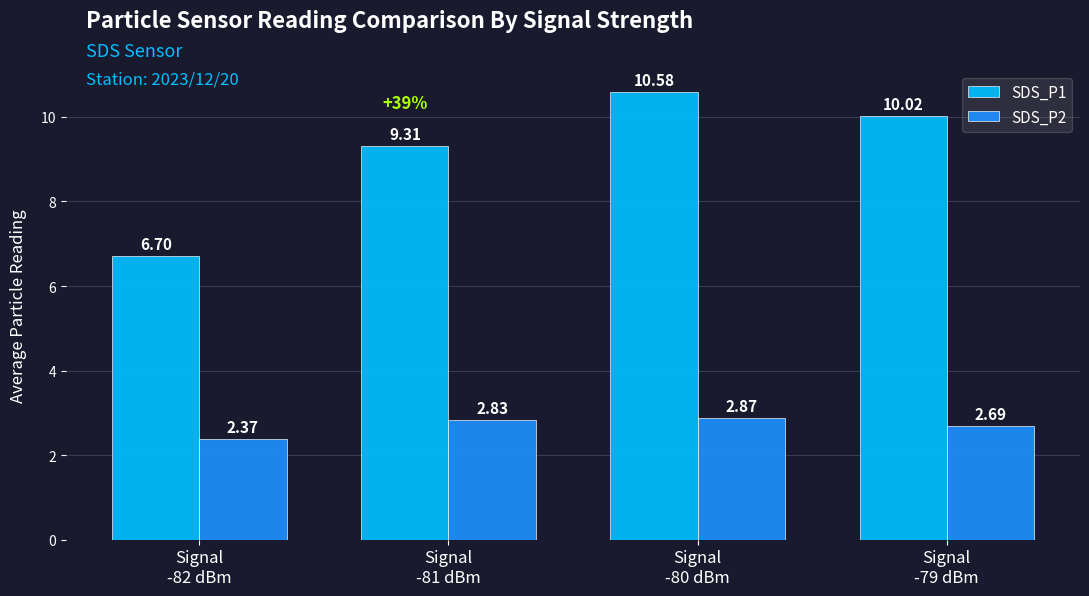

Is it true that SDS_P2 equals 5.0 at Signal
-81 dBm?

False